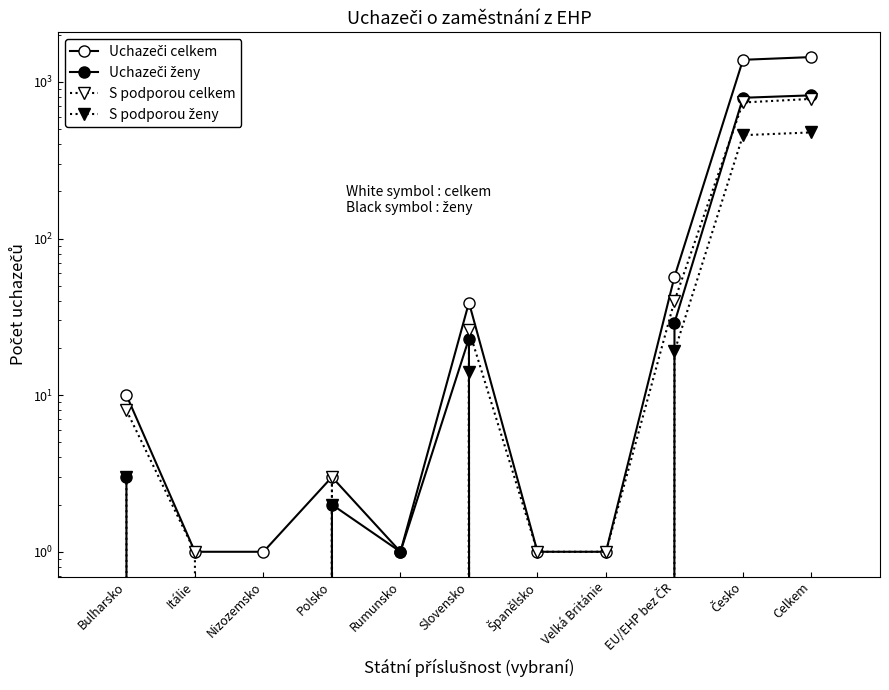

How many positive values does the Uchazeči ženy series have?

7